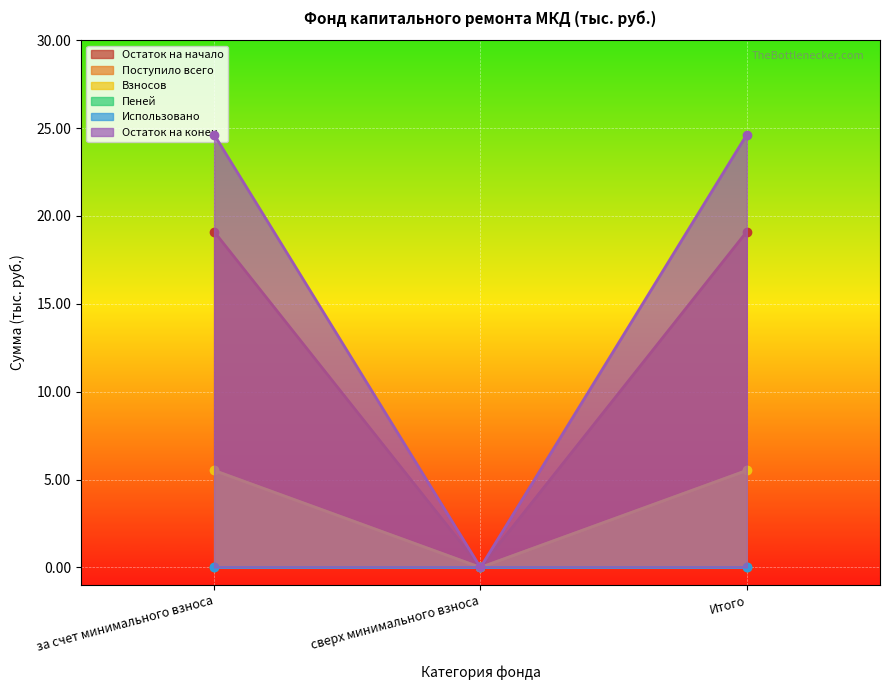

What is the label of the 3rd point from the left?

Итого